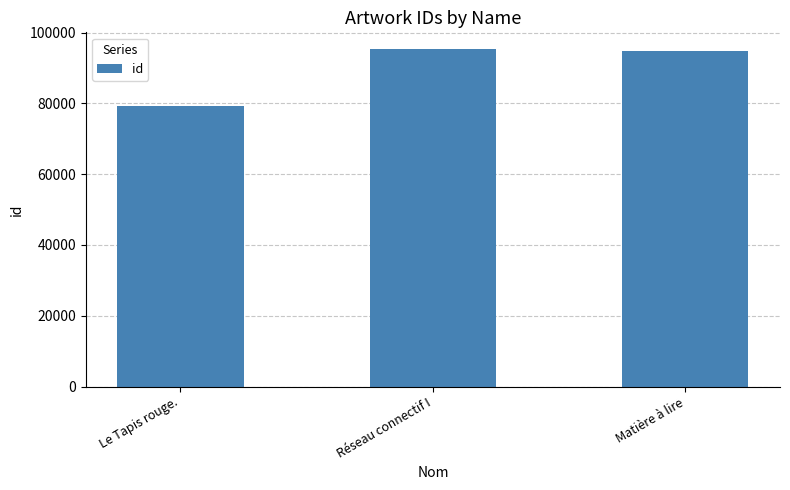

What is the difference between the second highest and minimum values?

15811